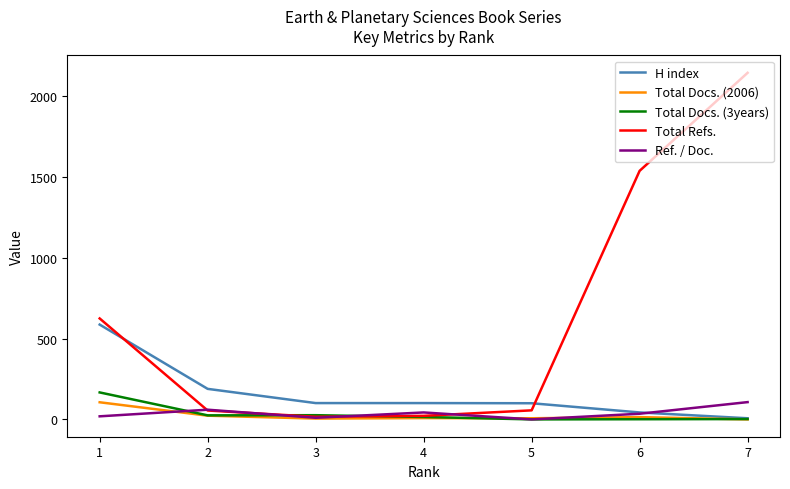

Which series has the largest total across all categories?

Total Refs.